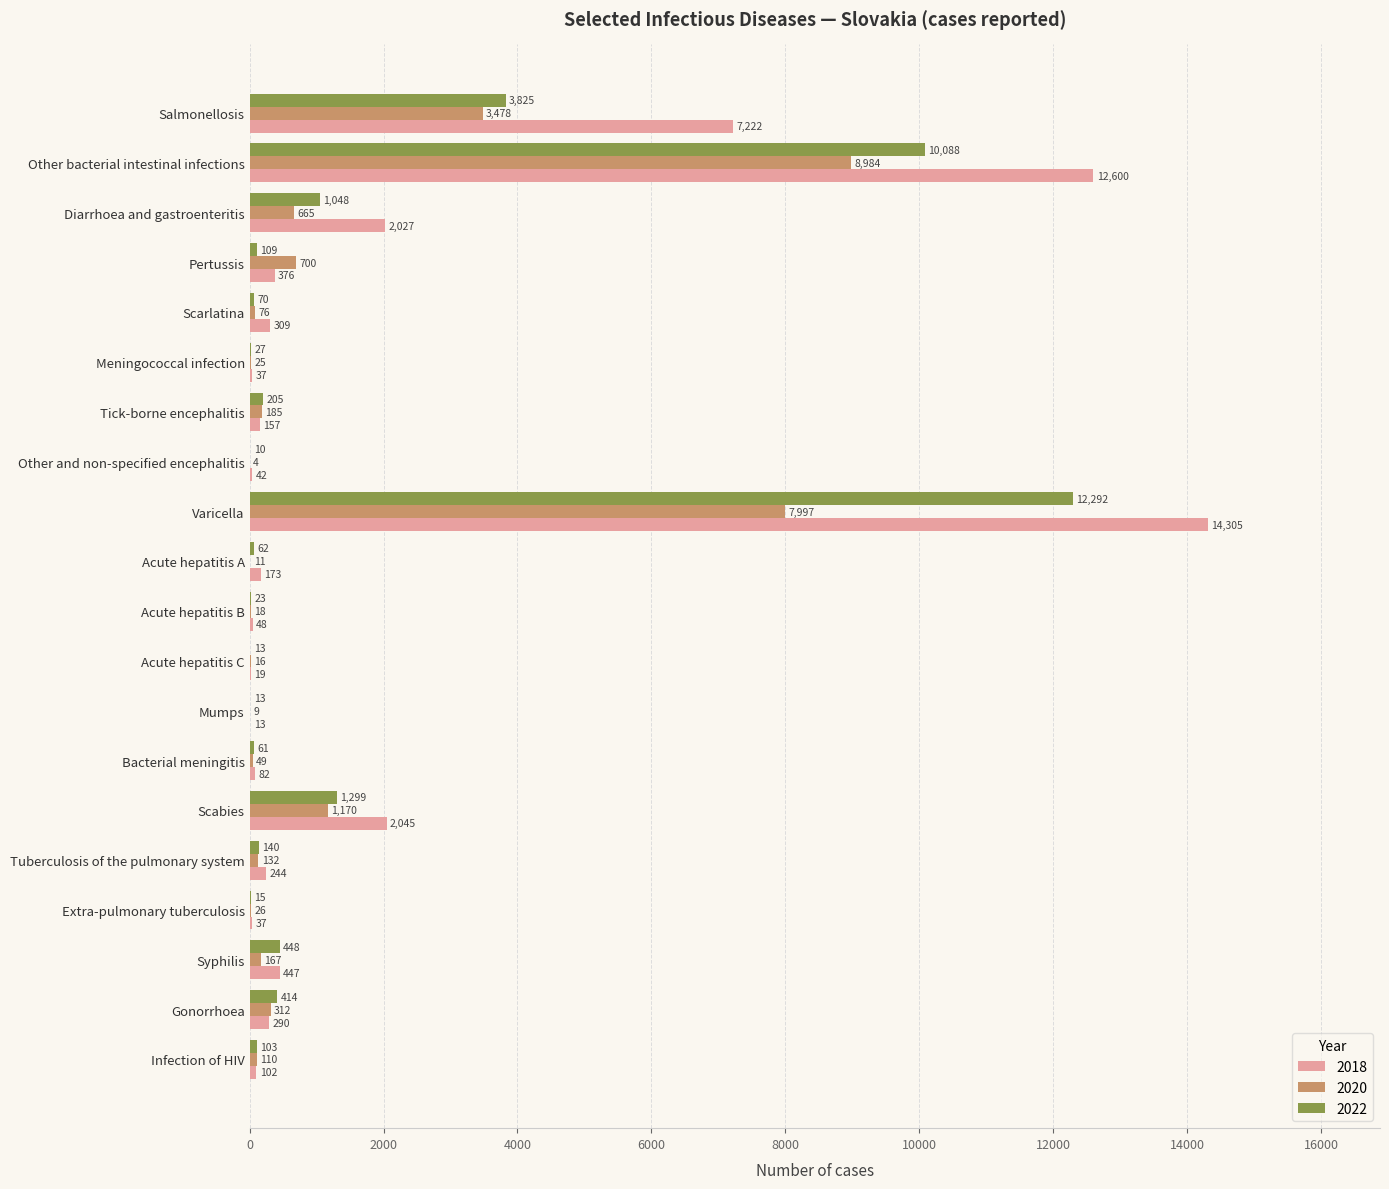

Where is 2020 nearest to the value 4494?

Salmonellosis